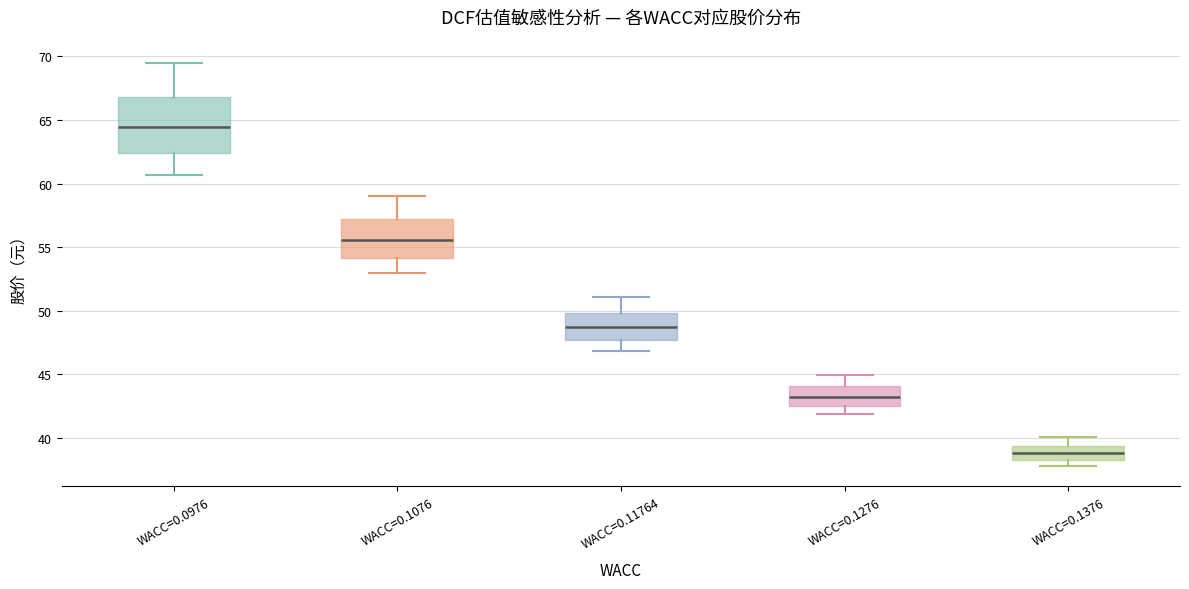

Reading left to right, transcribe this box plot: for each box, give where its median line is, the range the box spans, and where its two whiskers end, as read against the y-axis. The values are not printed on the chart, so give them approximately, as read against the axis.

WACC=0.0976: median 64.5, box 62.5 to 67.0, whiskers 60.5 to 69.5
WACC=0.1076: median 55.5, box 54.0 to 57.0, whiskers 53.0 to 59.0
WACC=0.11764: median 48.5, box 47.5 to 50.0, whiskers 47.0 to 51.0
WACC=0.1276: median 43.0, box 42.5 to 44.0, whiskers 42.0 to 45.0
WACC=0.1376: median 39.0, box 38.5 to 39.5, whiskers 38.0 to 40.0